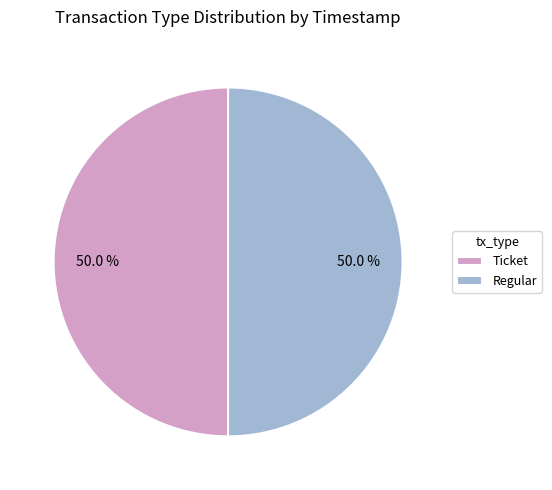

What is the ratio of the value at Ticket to the value at Regular?

1.0